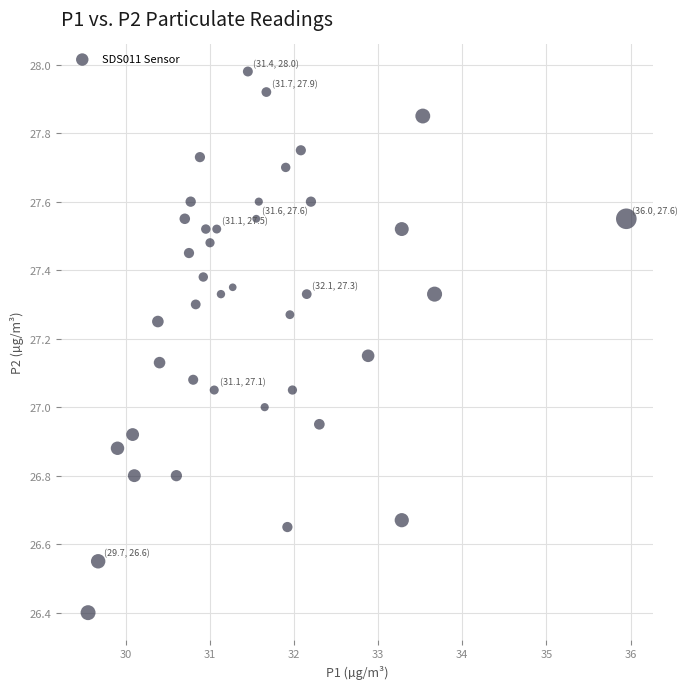

What is the range of Y values (max minus min)?

1.6